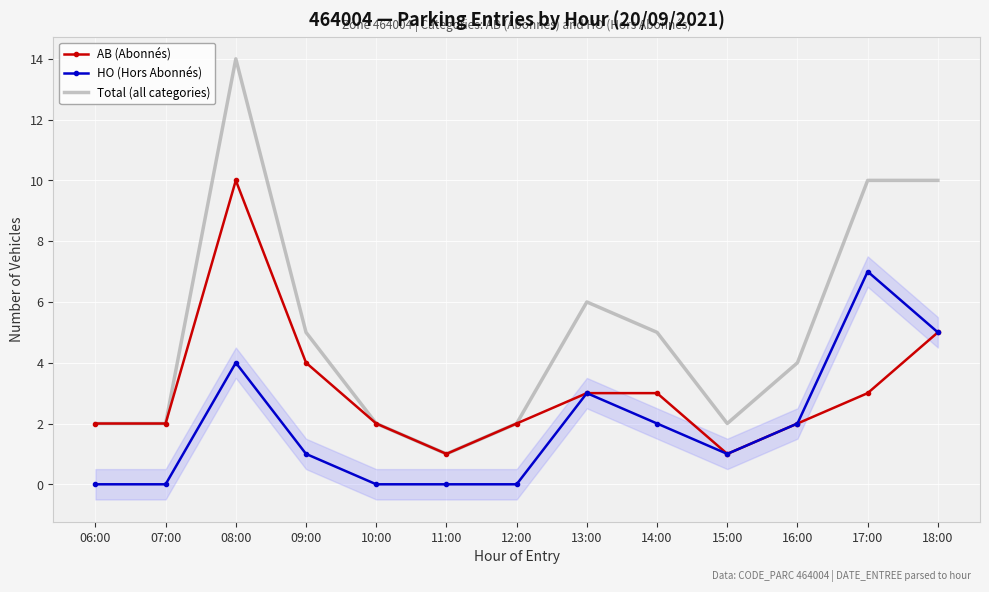

What is the label of the 13th point from the right?

06:00